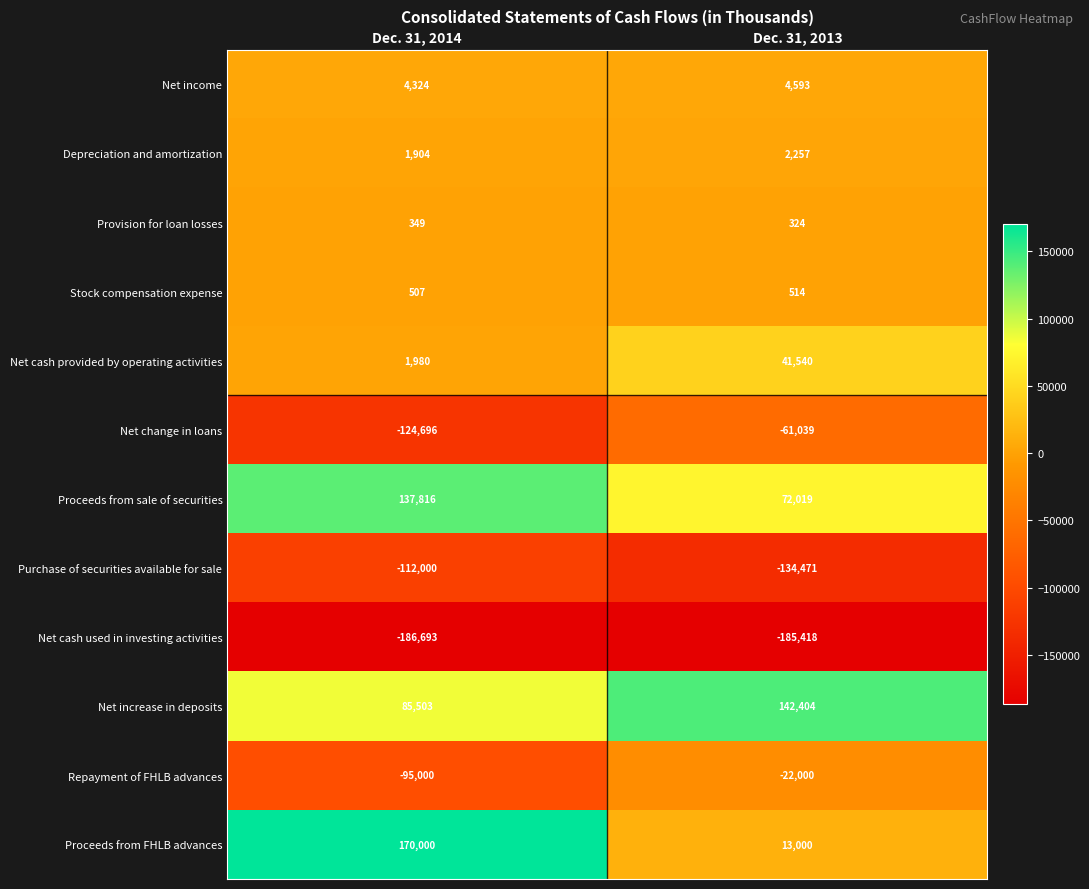

What is the greatest value displayed?

170000